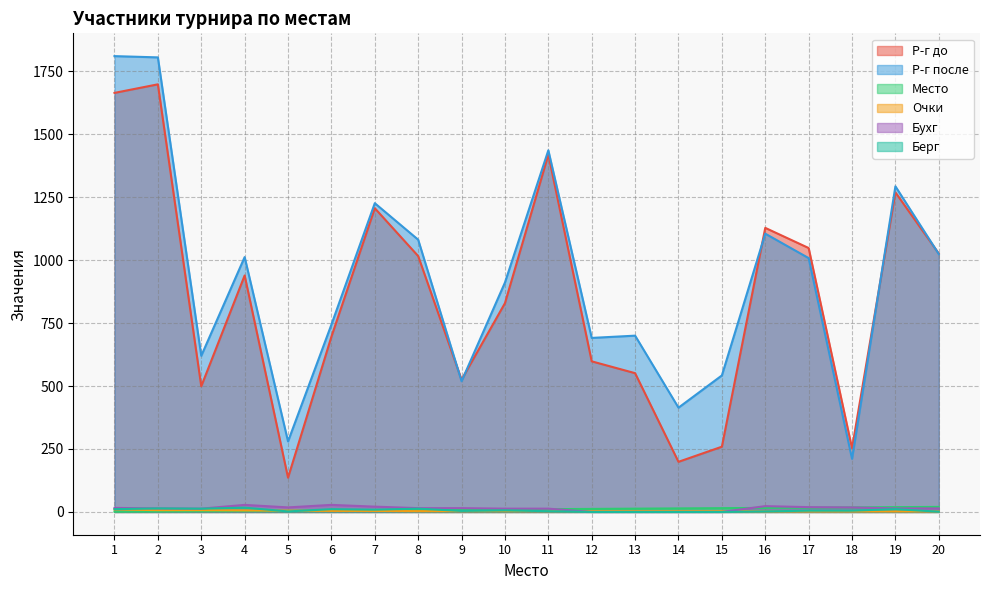

Read the Р-г до value at 14, to the nearest 50.

200